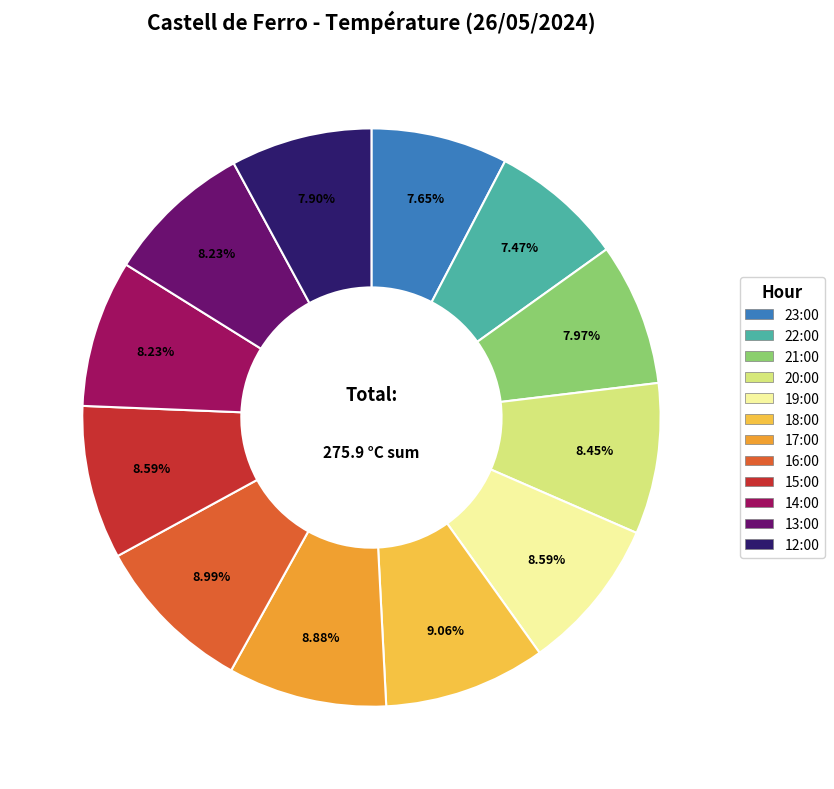

Count the number of slices in the pie.

12